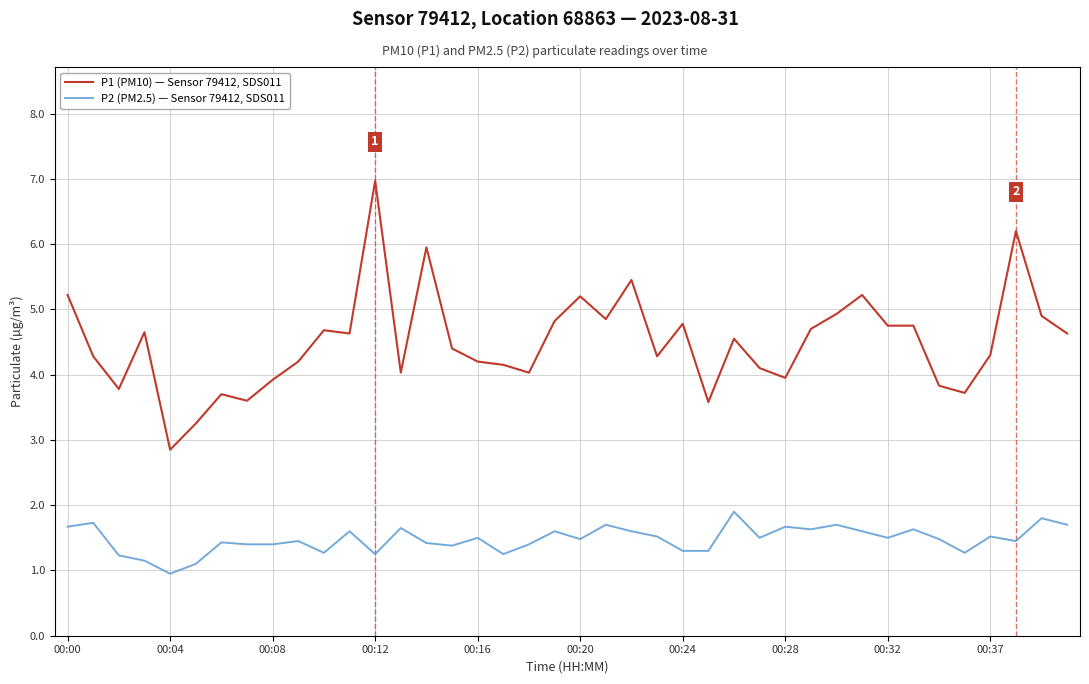

List the series in order of their overall mean, highest first.

P1 (PM10) — Sensor 79412, SDS011, P2 (PM2.5) — Sensor 79412, SDS011